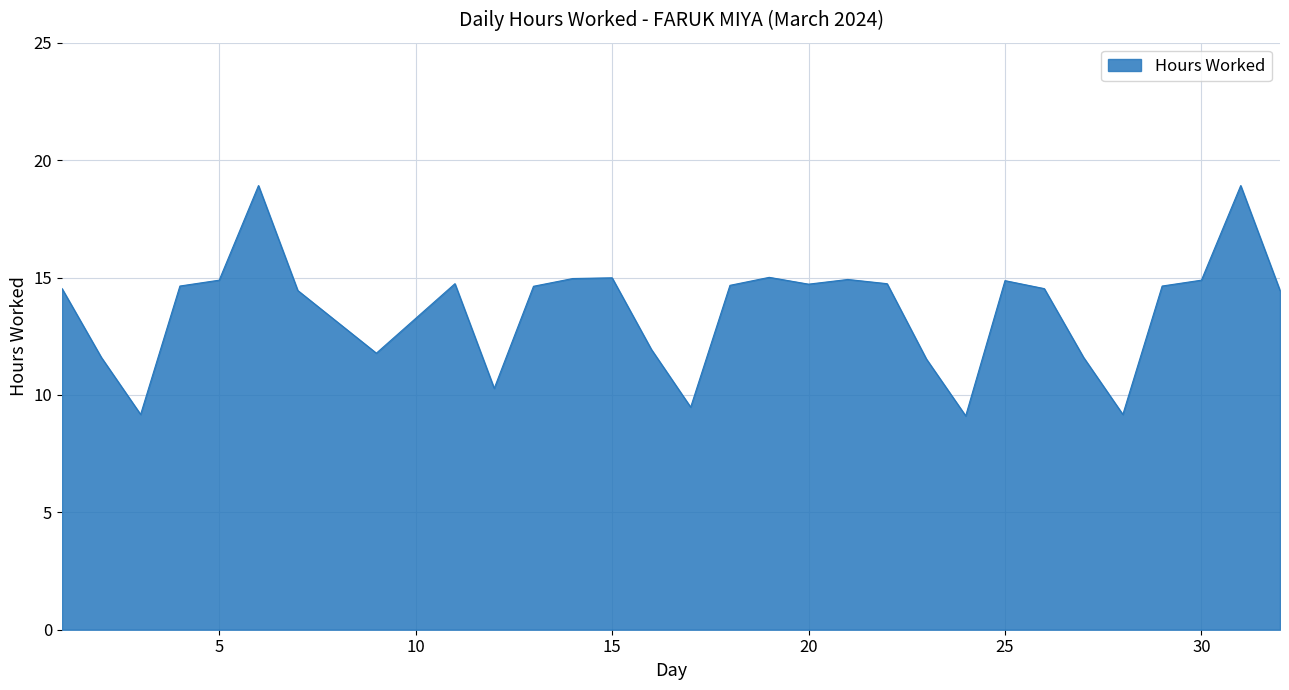

What is the smallest value displayed?

9.1